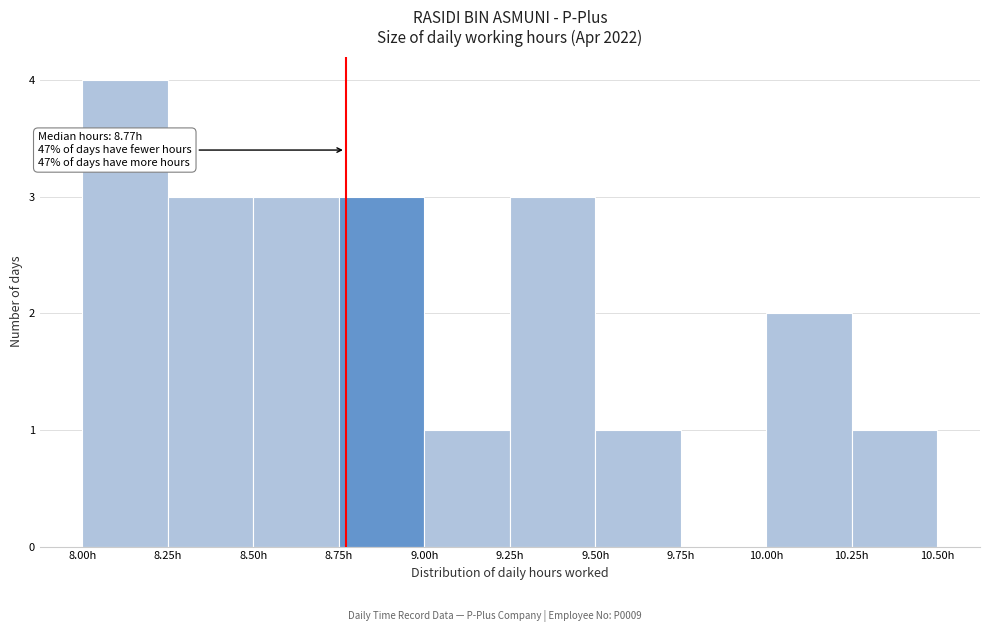

Which range on the x-axis has the tallest bar?

8.00 to 8.25